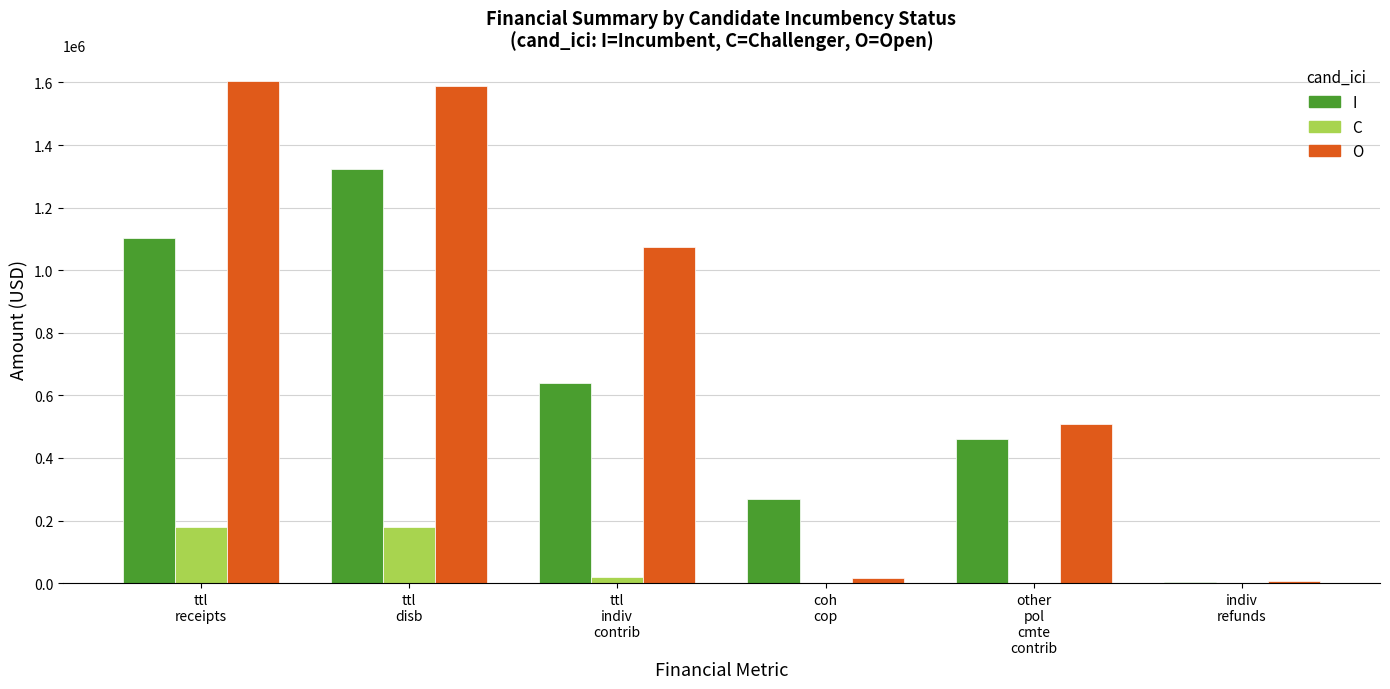

Which series has the largest total across all categories?

O